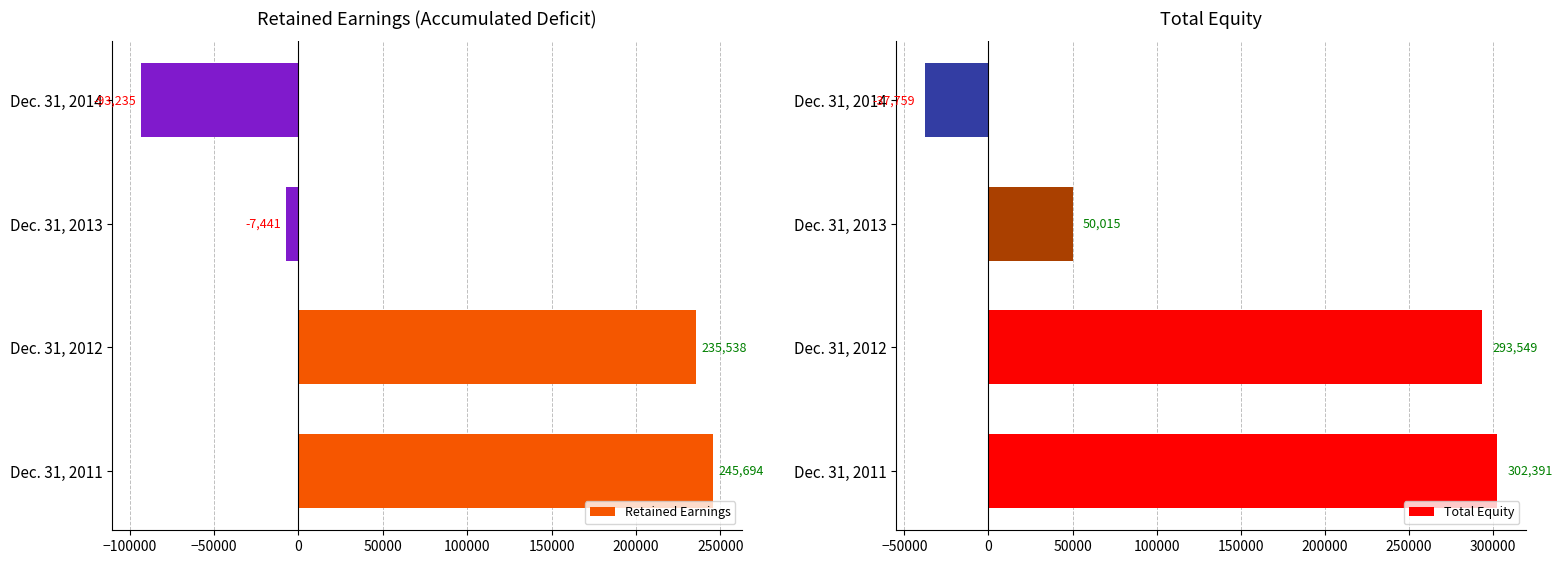

What is the sum of the Total Equity values at Dec. 31, 2012 and Dec. 31, 2011?

595940